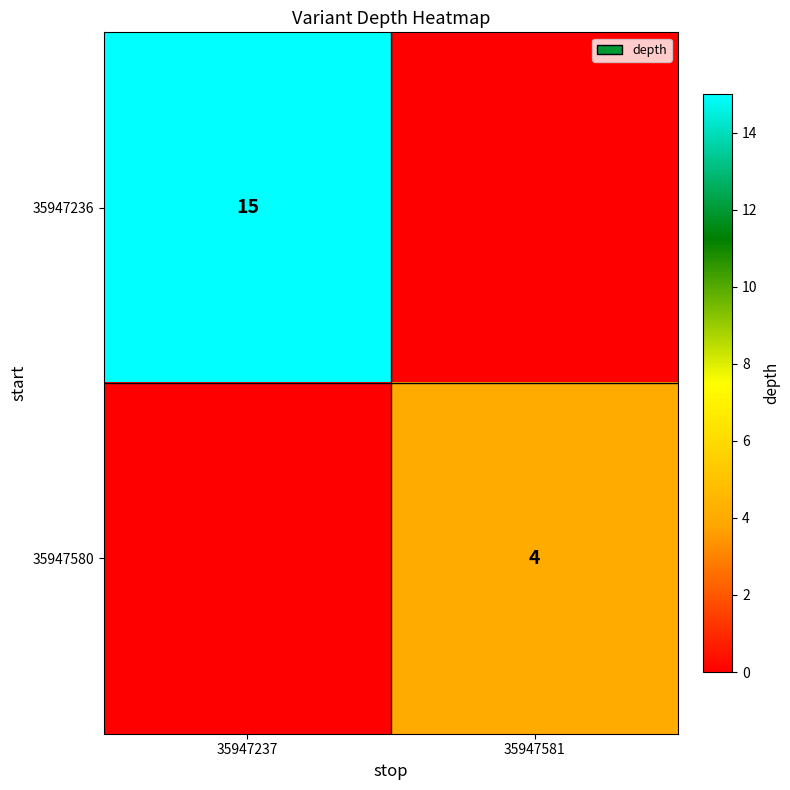

The value of 35947236 at 35947237 is 7. True or false?

False